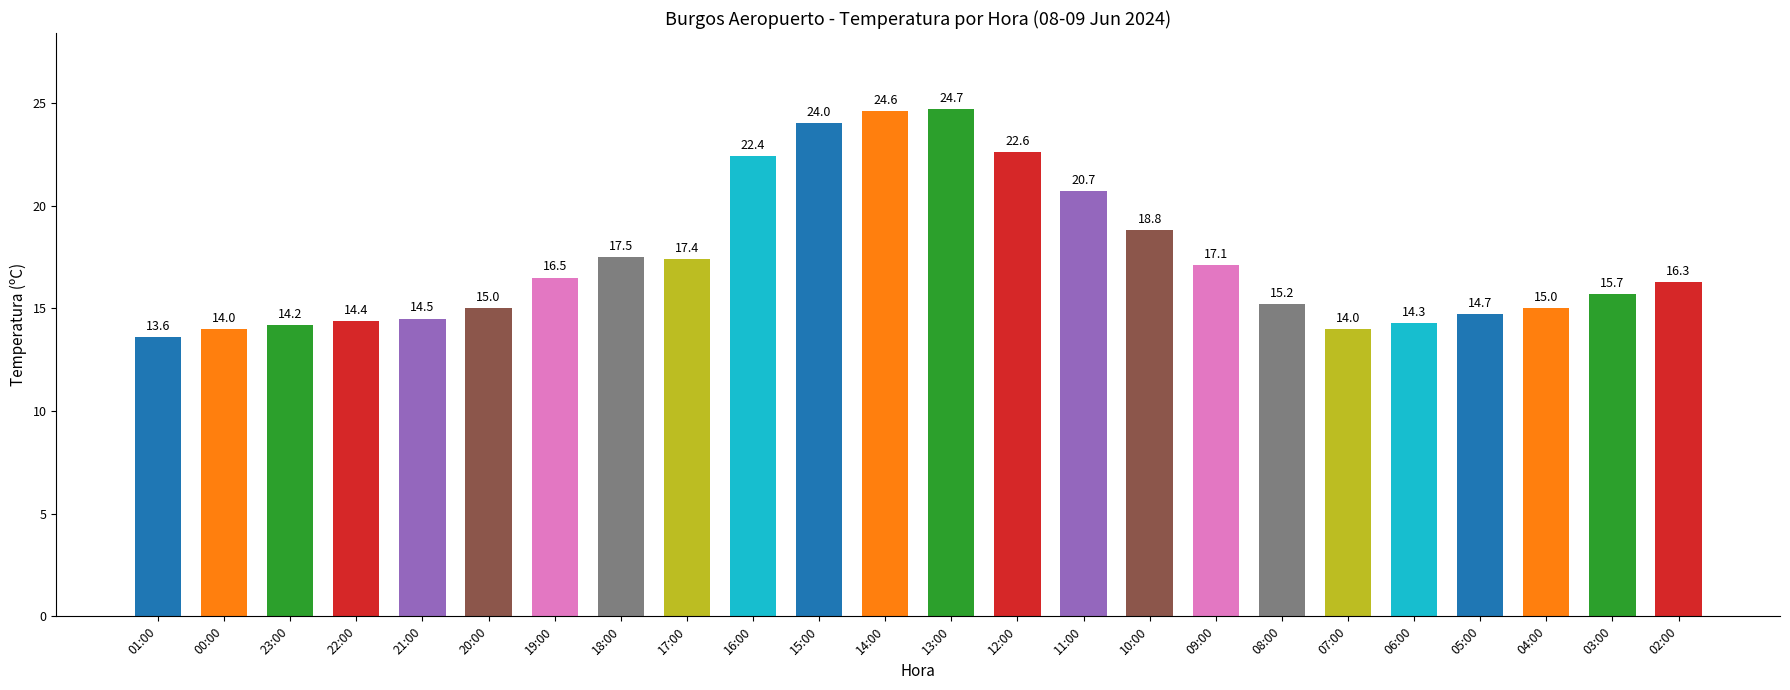

What is the label of the 1st bar from the right?

02:00